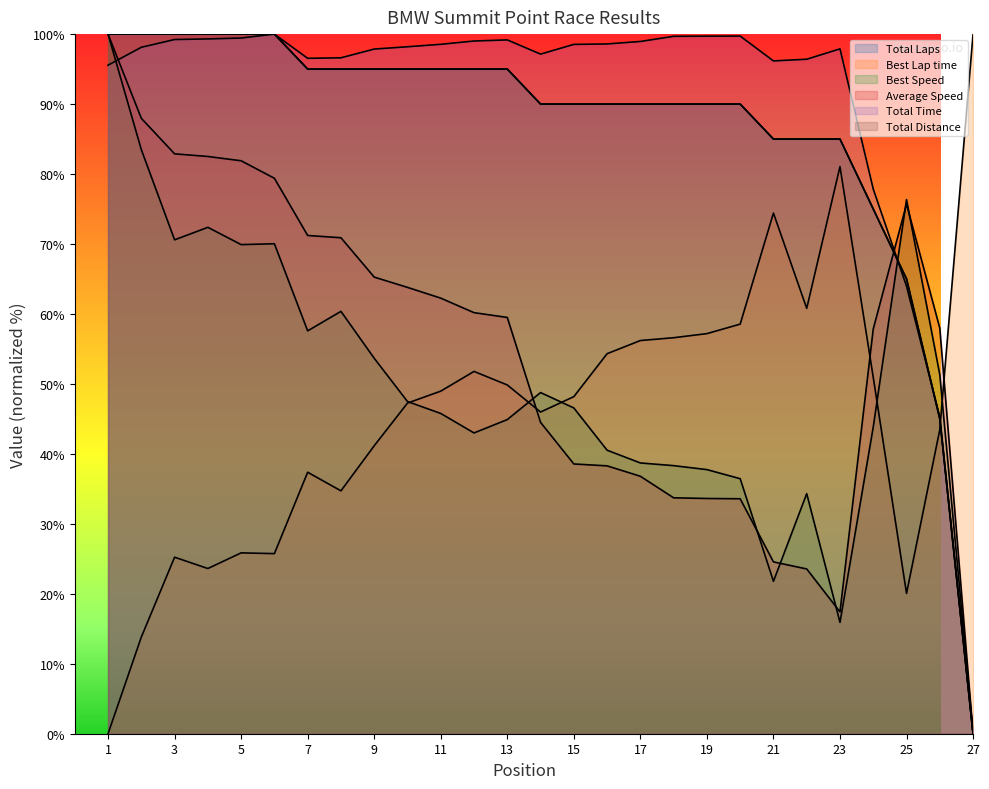

At how many categories does at least one series exceed 95?

24